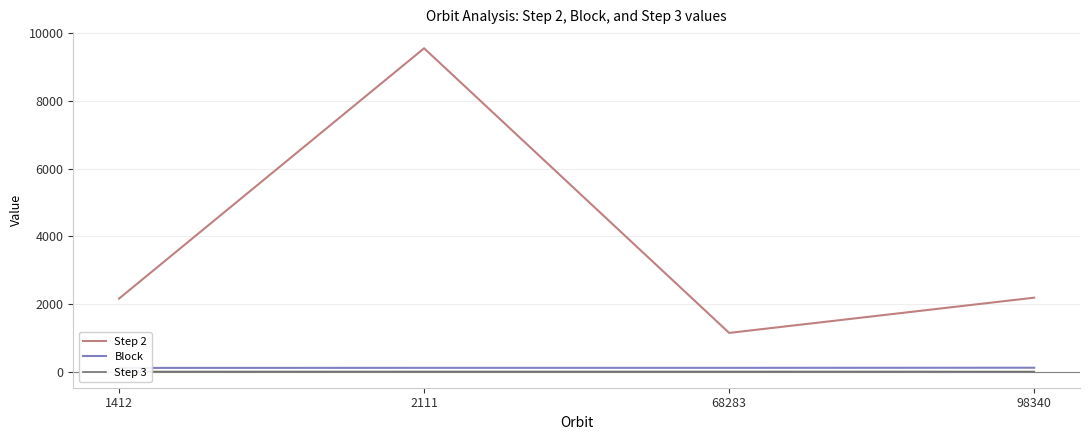

What is the spread (max minus min) of values at 98340?

2184